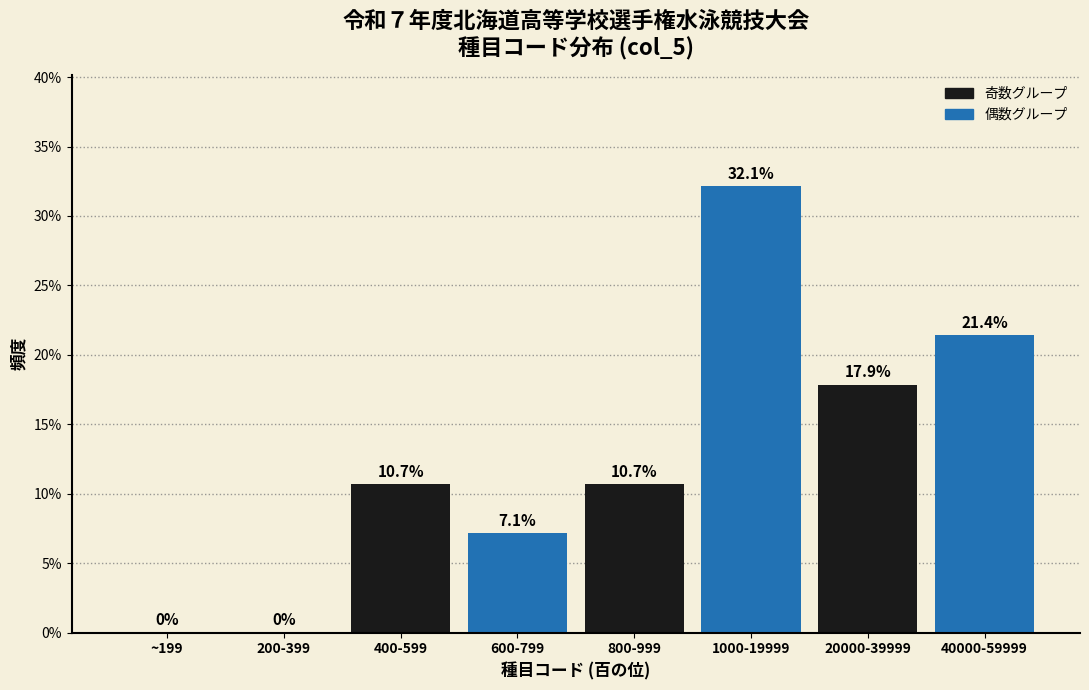

Reading left to right, list all the values displayed in this chart.

~199=0.0	200-399=0.0	400-599=10.7	600-799=7.1	800-999=10.7	1000-19999=32.1	20000-39999=17.9	40000-59999=21.4